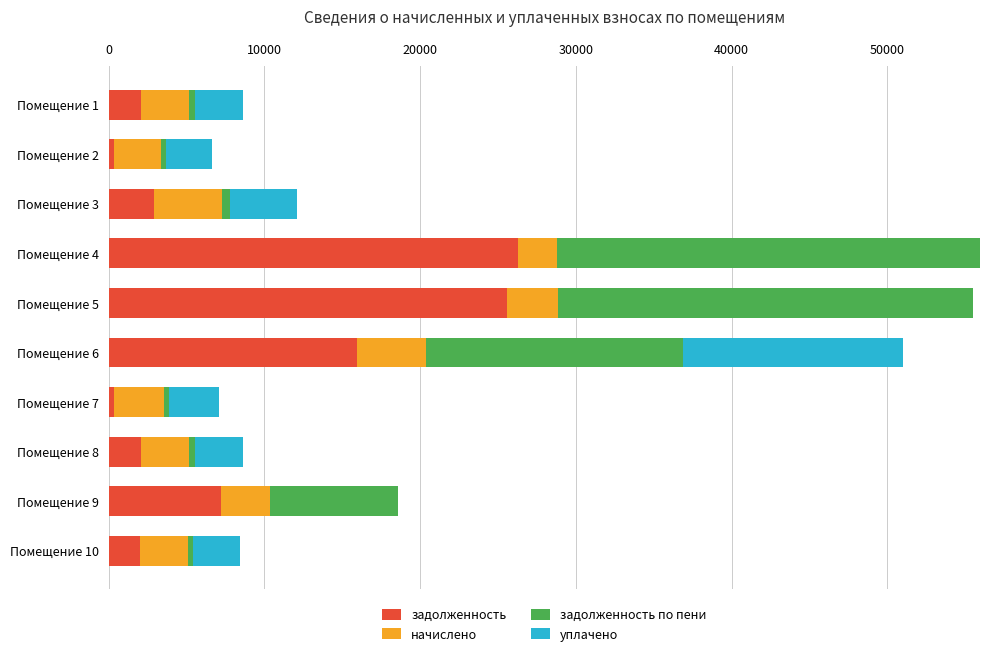

What is the maximum value for задолженность?

26300.3